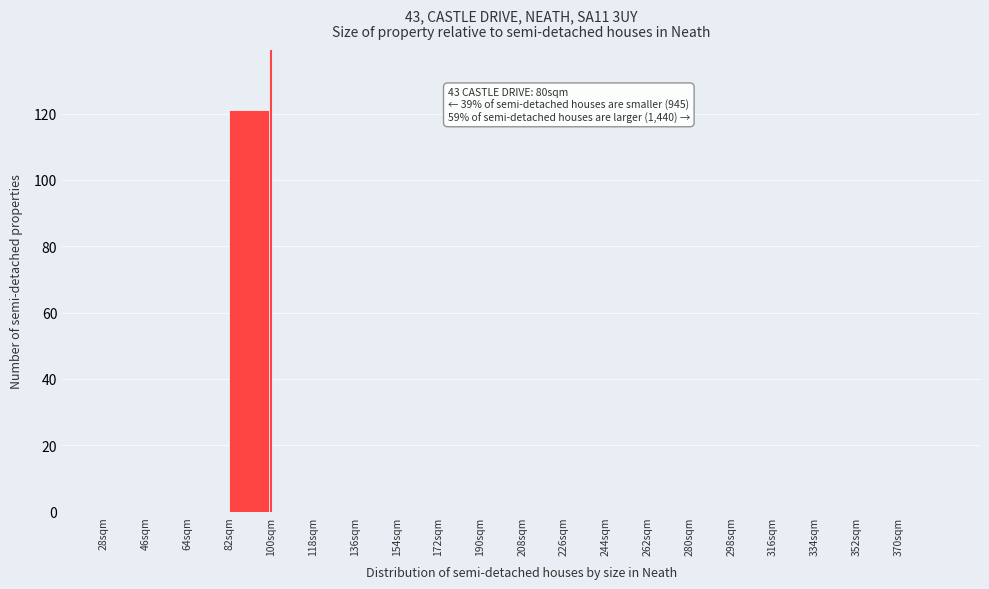

Over which range of the x-axis is the bar tallest?

82 to 100